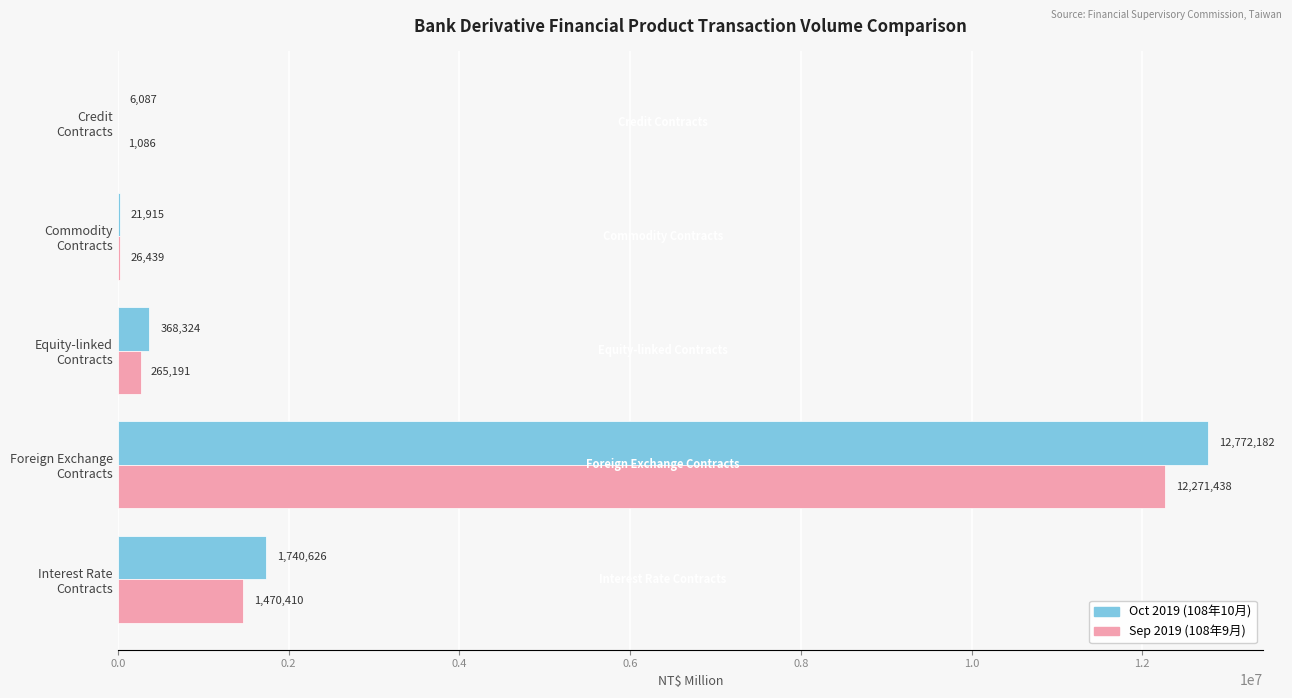

What is the maximum value for Sep 2019 (108年9月)?

12271438